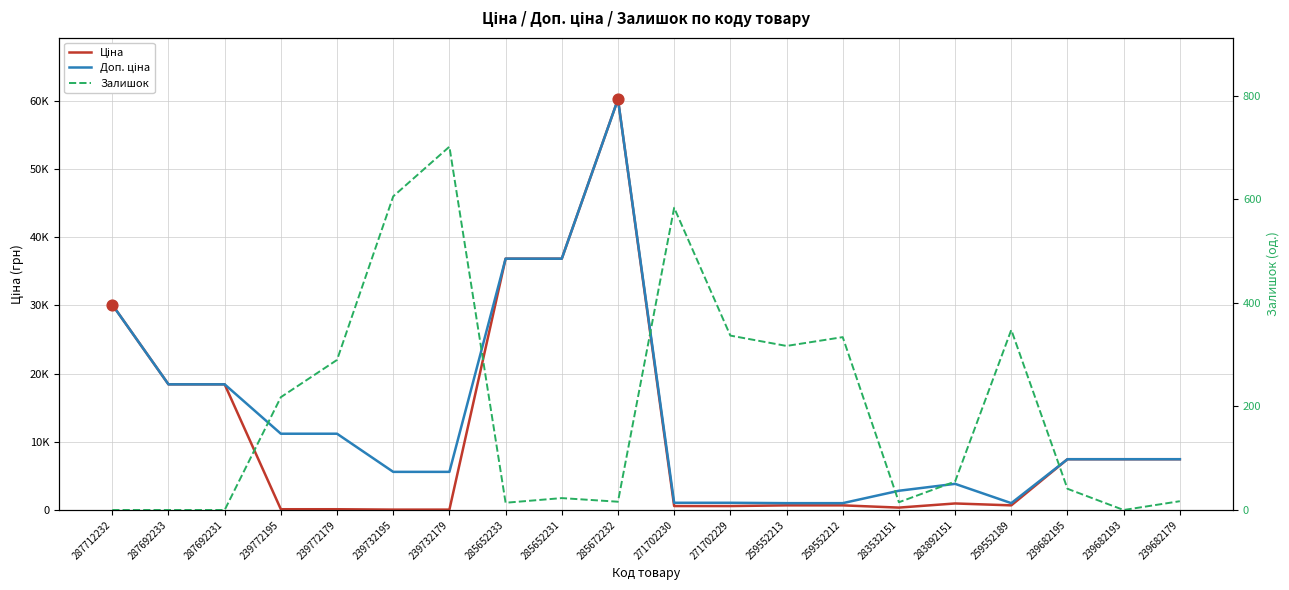

What is the total value across all series at 239682195?

14930.2